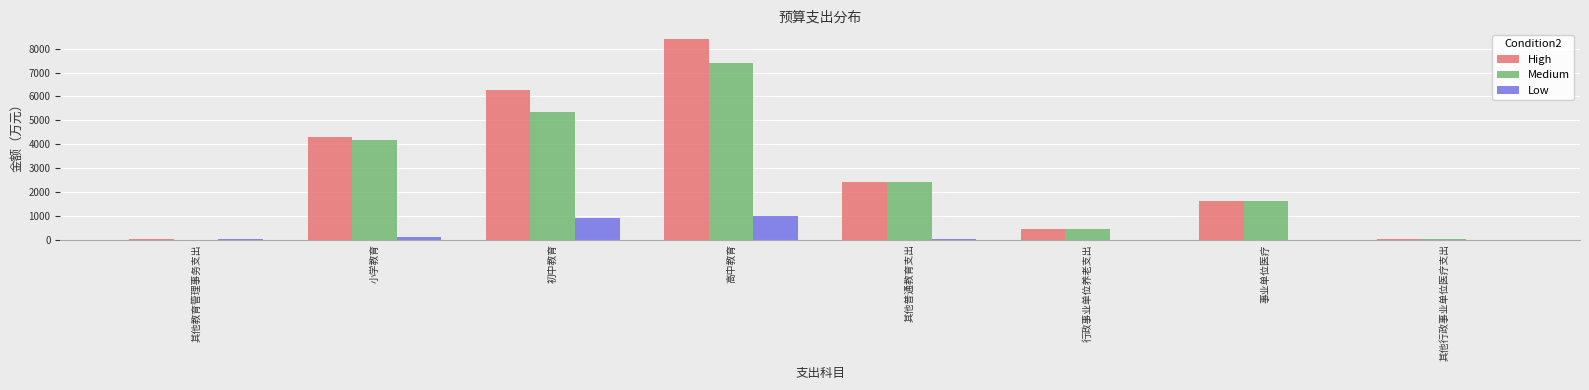

What is the highest value of the Medium series?

7419.4